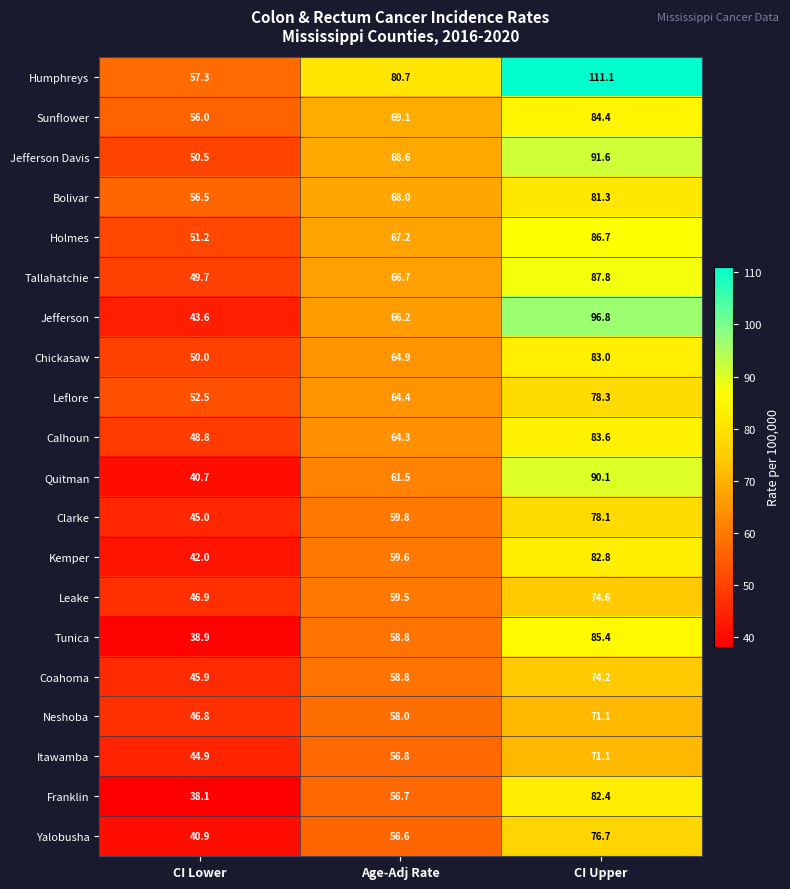

At which label does Holmes reach its minimum?

CI Lower